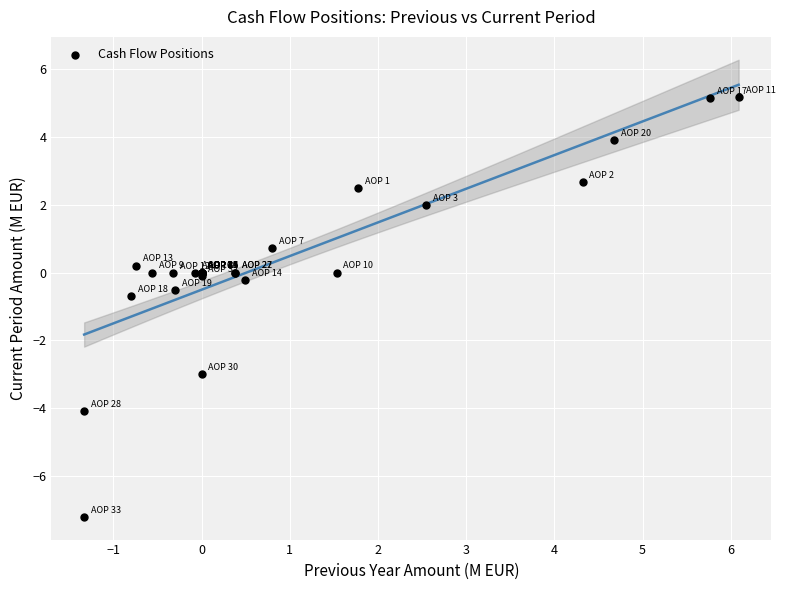

What Y value in the scatter plot is closest to -1?

-0.7